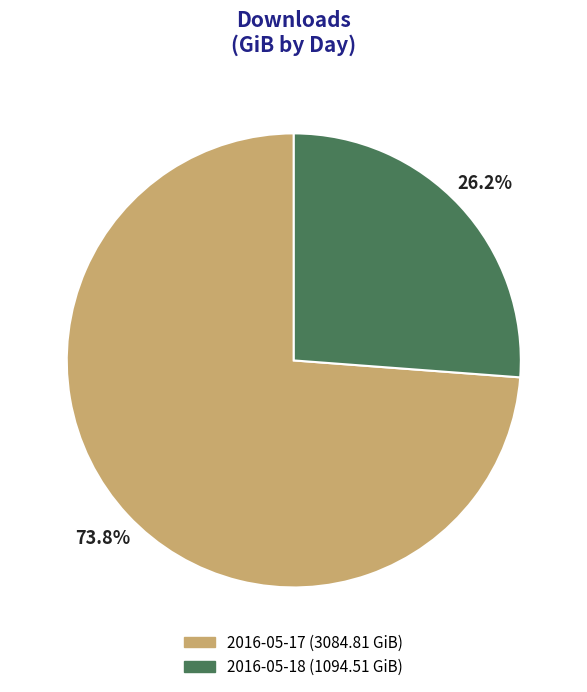

What is the majority slice?

2016-05-17